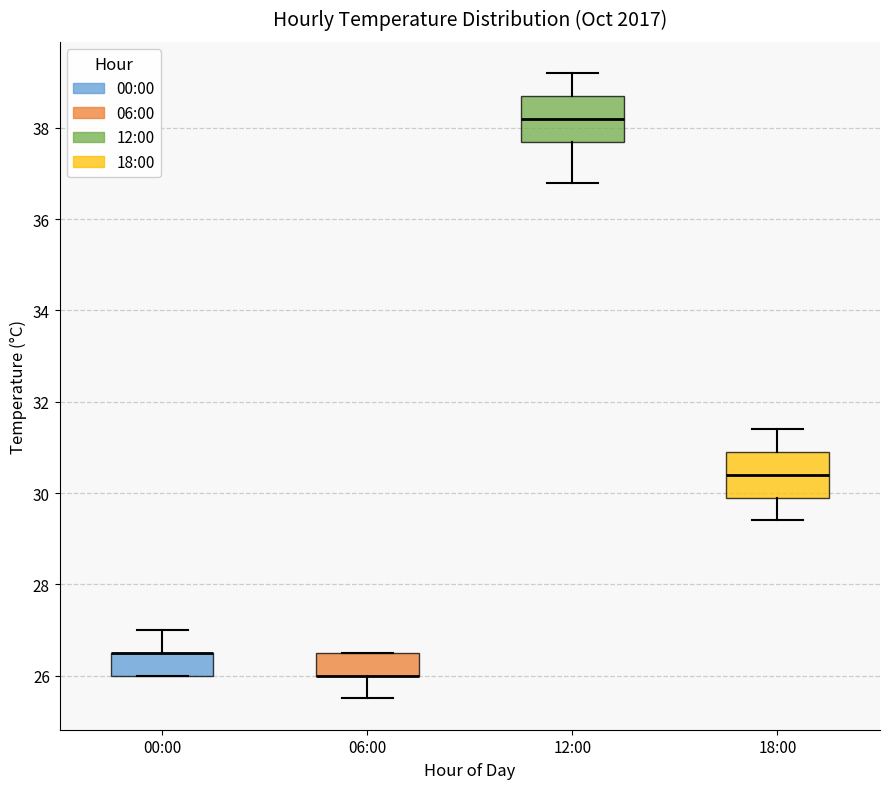

Reading left to right, read every box against the y-axis: the position of its median line, the range the box covers, and the ends of its whiskers. The values are not printed on the chart, so give them approximately, as read against the axis.

00:00: median 26.6 (drawn on the box's upper edge), box 26.0 to 26.6, whiskers 26.0 to 27.0
06:00: median 26.0 (drawn on the box's lower edge), box 26.0 to 26.6, whiskers 25.6 to 26.6
12:00: median 38.2, box 37.8 to 38.8, whiskers 36.8 to 39.2
18:00: median 30.4, box 30.0 to 31.0, whiskers 29.4 to 31.4